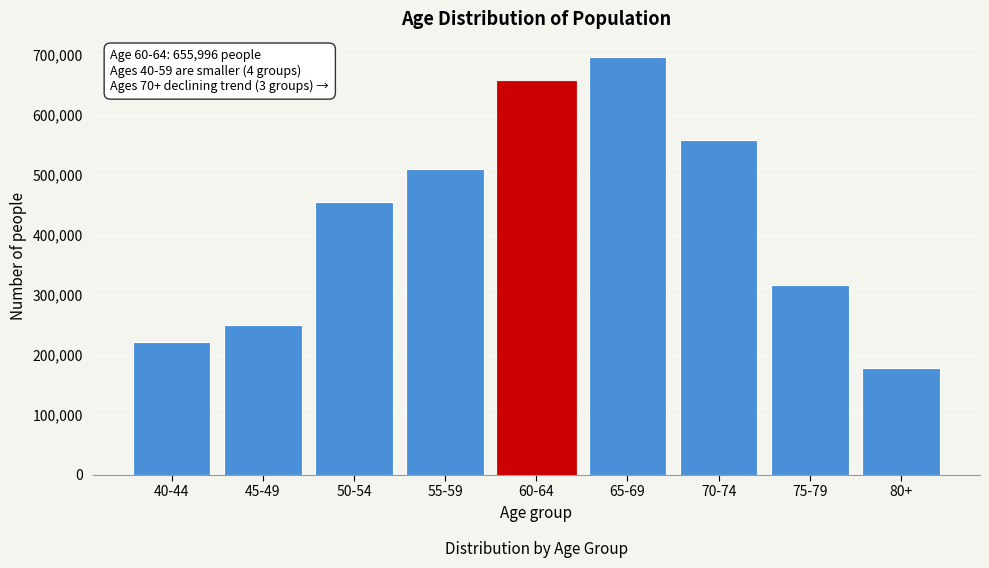

Reading left to right, list all the values displayed in this chart.

40-44=222347	45-49=249681	50-54=454735	55-59=509403	60-64=655996	65-69=696968	70-74=557944	75-79=316214	80+=177620